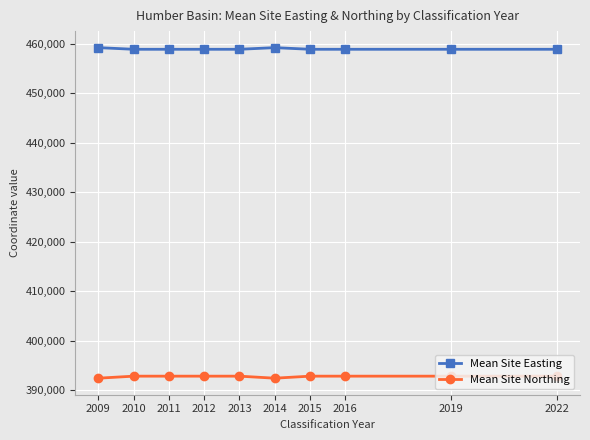

Is it true that Mean Site Easting equals 684122 at 2015?

False